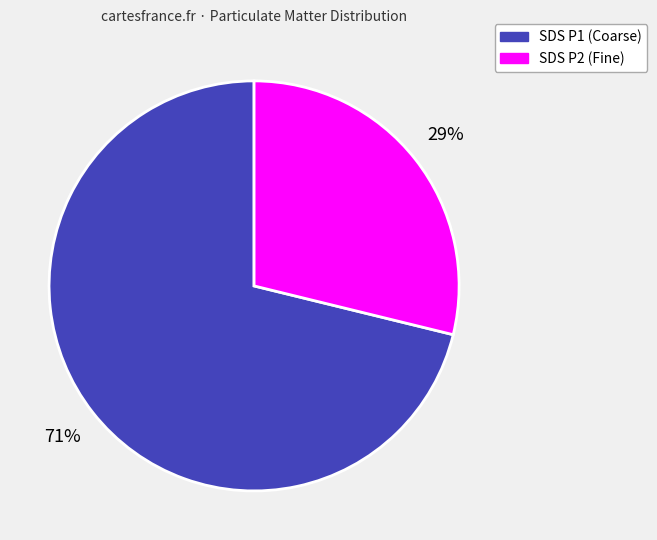

To the nearest percent, what is the difference between the largest and smallest slice percentages?

42%